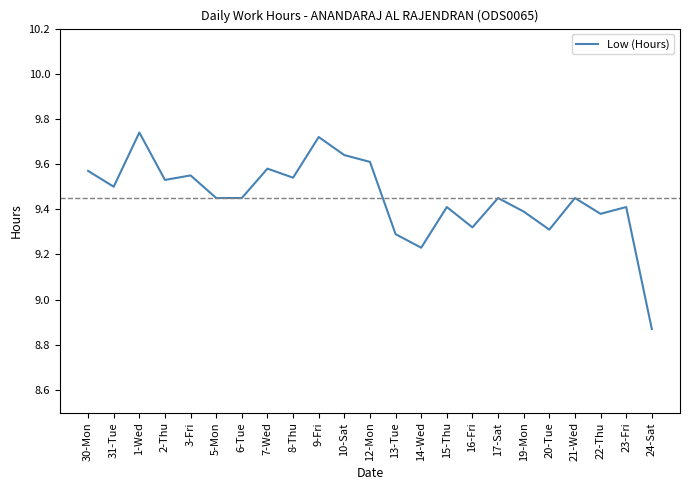

Between 13-Tue and 19-Mon, which is larger?

19-Mon